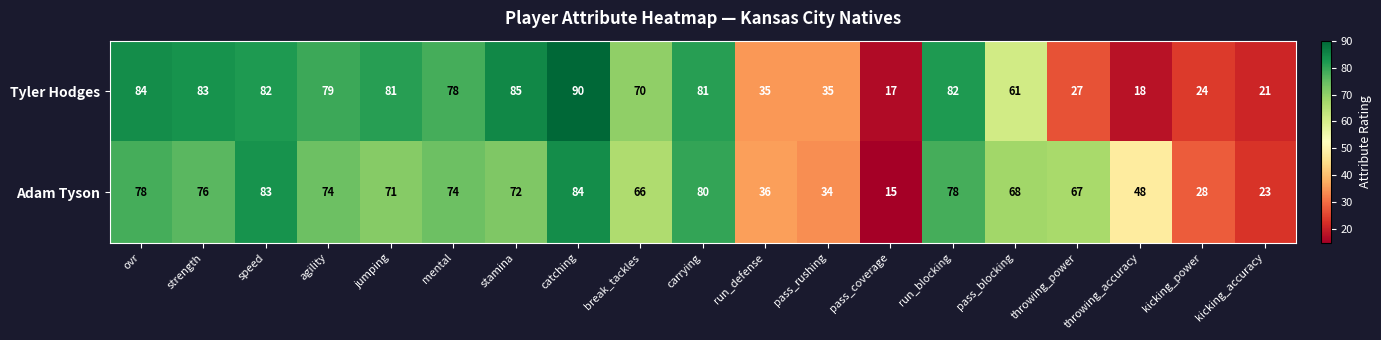

Which category has the highest value across all series?

catching